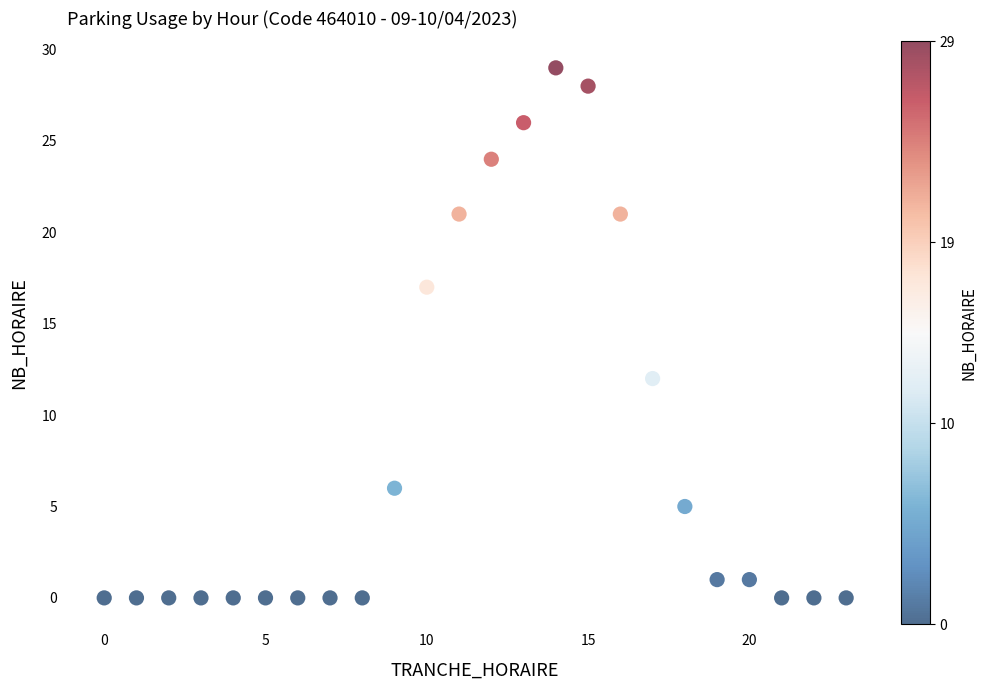

What Y value in the scatter plot is closest to 14?

12